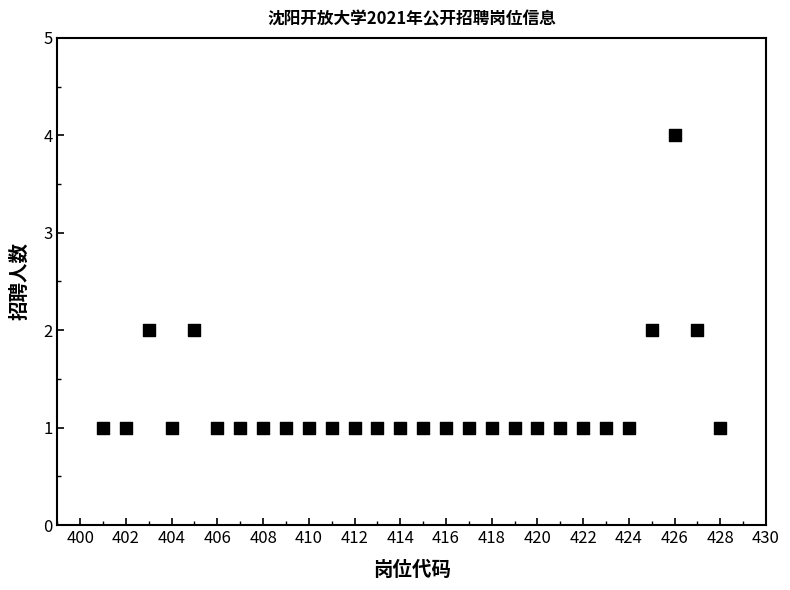

What is the range of Y values (max minus min)?

3